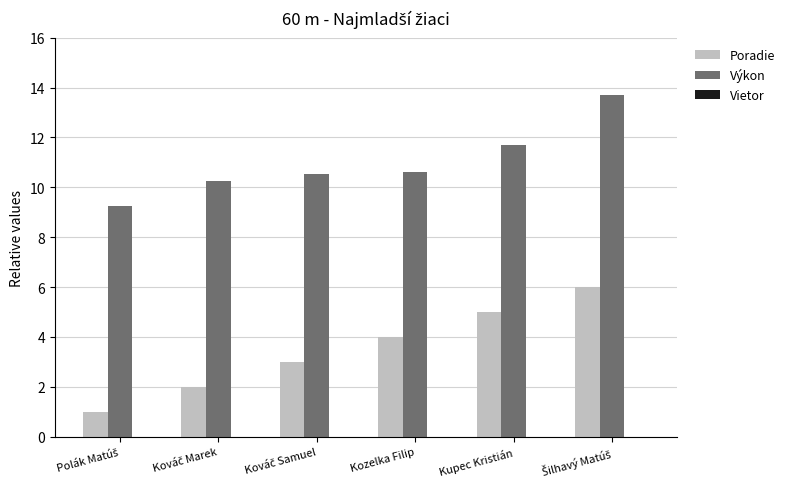

What is the difference between the maximum and minimum values in the Poradie series?

5.0